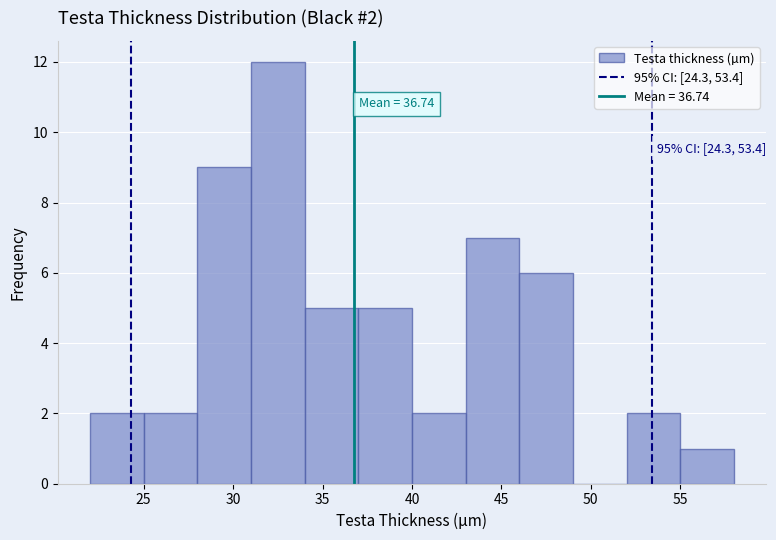

Which range on the x-axis has the tallest bar?

31 to 34